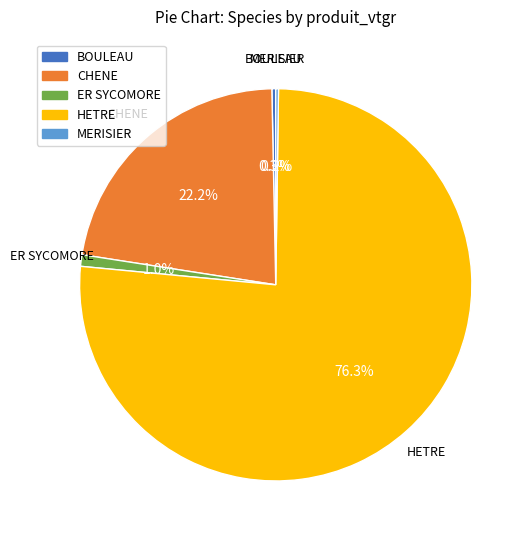

To the nearest percent, what is the combined percentage of ER SYCOMORE and BOULEAU?

1%